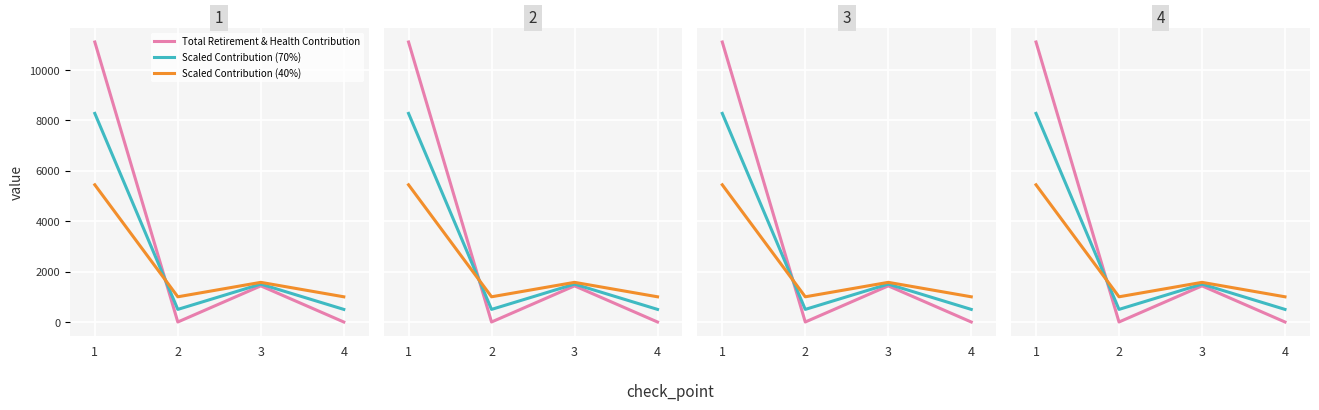

Between 3 and 4, which series saw the biggest shift?

Total Retirement & Health Contribution